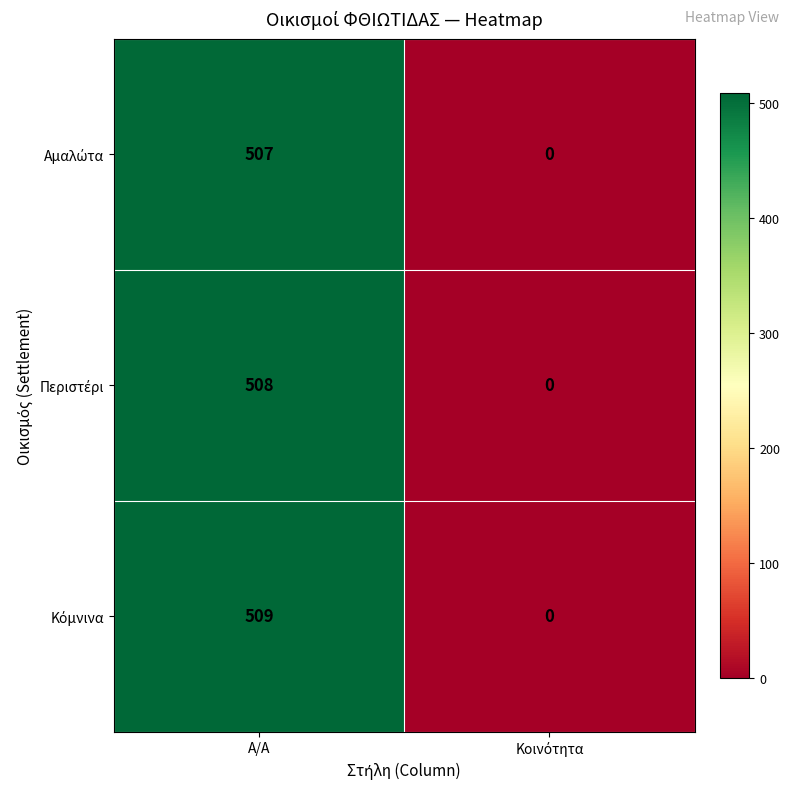

What is the total value across all series at Α/Α?

1524